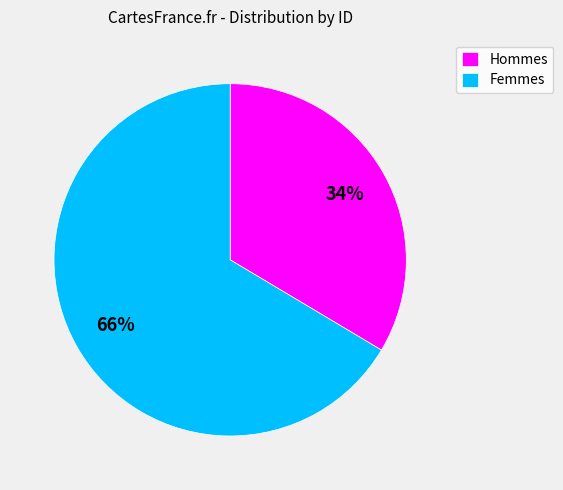

True or false: Hommes accounts for 42% of the total.

False